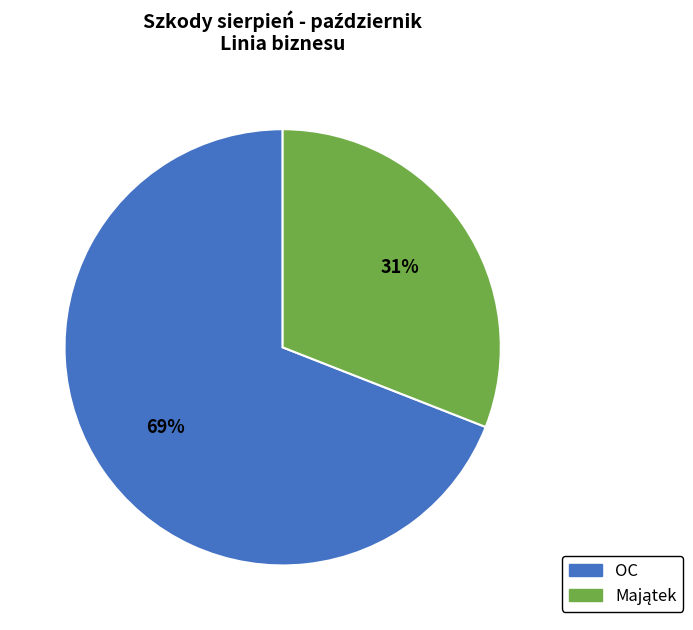

What is the majority slice?

OC